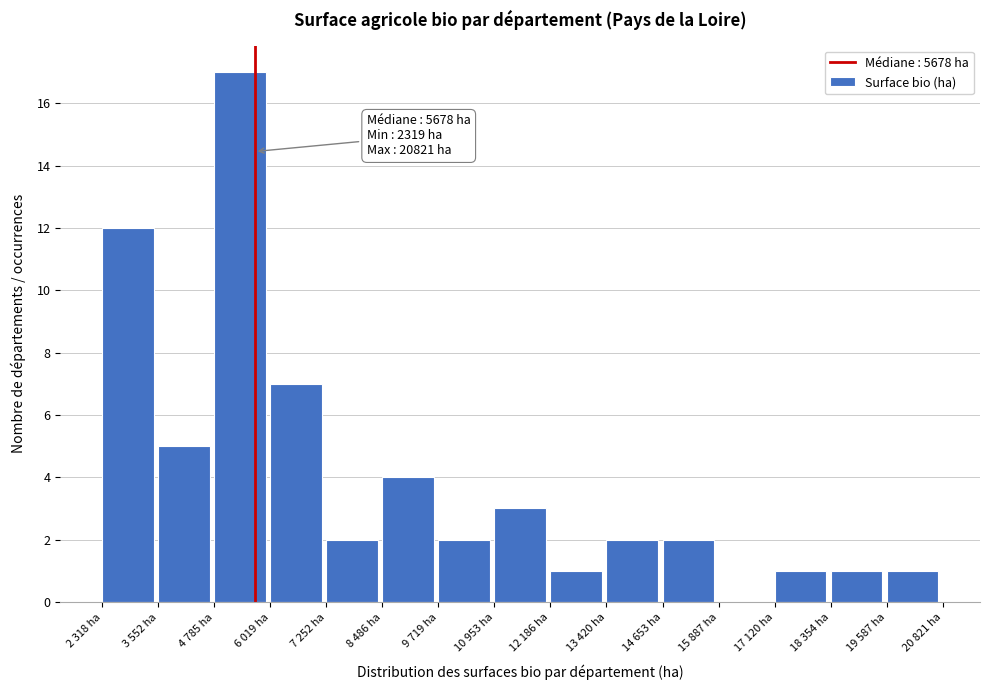

Reading right to left, what are all the values shown in this chart?

19 587 ha=1	18 354 ha=1	17 120 ha=1	15 887 ha=0	14 653 ha=2	13 420 ha=2	12 186 ha=1	10 953 ha=3	9 719 ha=2	8 486 ha=4	7 252 ha=2	6 019 ha=7	4 785 ha=17	3 552 ha=5	2 318 ha=12